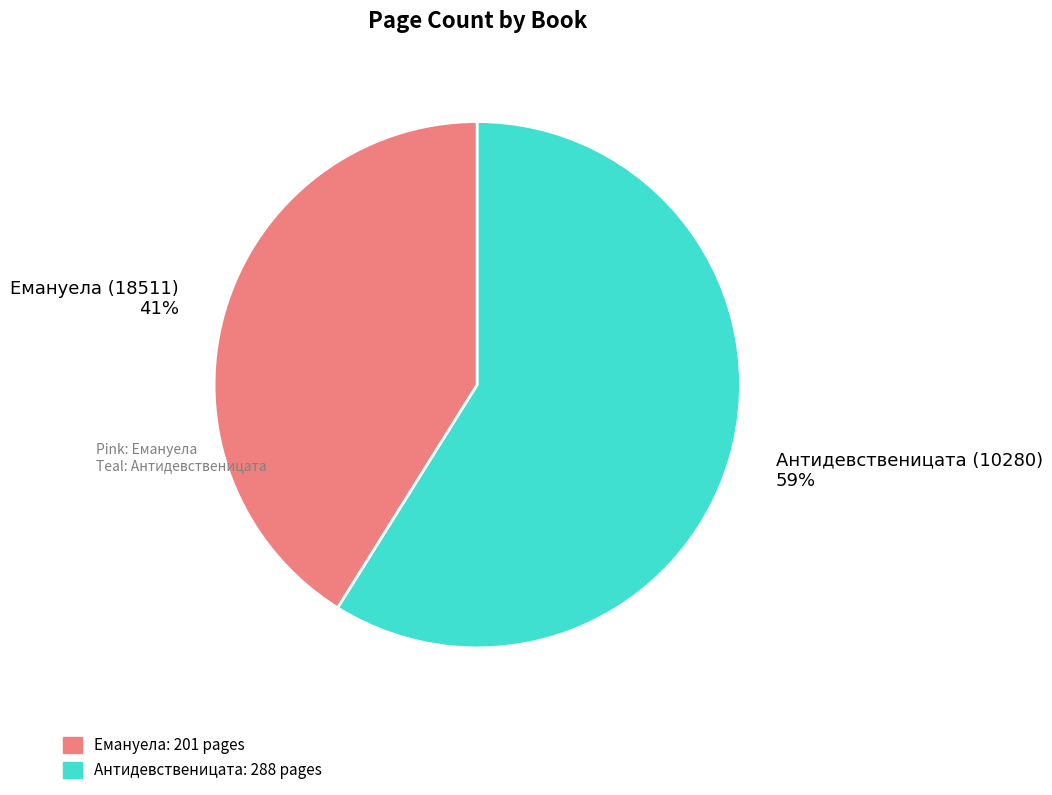

Approximately how many times larger is the value at Емануела compared to Антидевственицата?

0.7